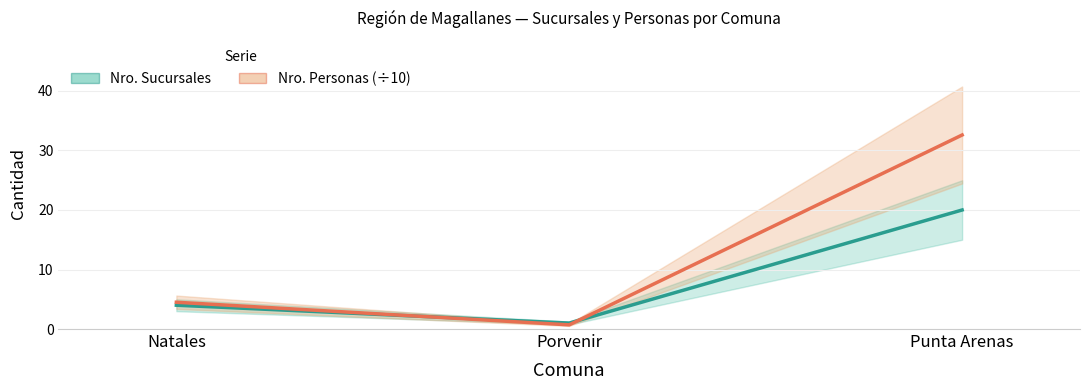

What is the sum of the Nro. Sucursales values at Natales and Porvenir?

5.0